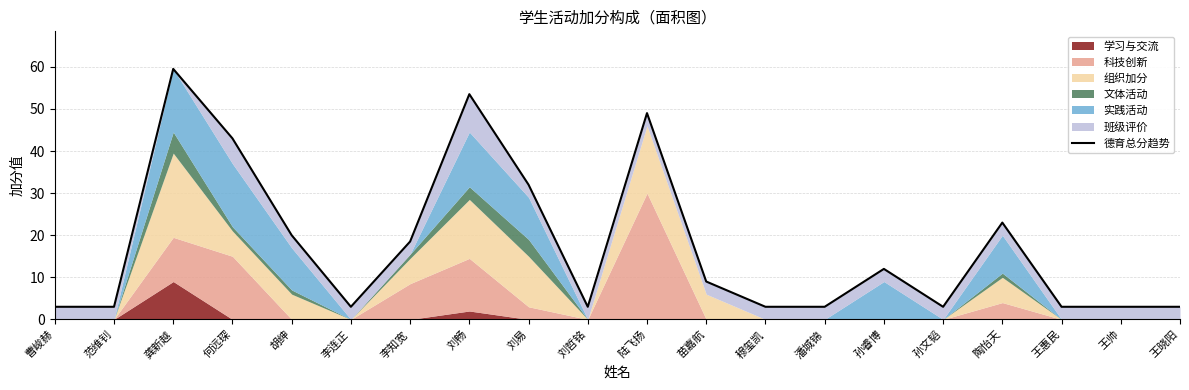

How many interior local peaks (higher than both neighbors) does the data have?

5